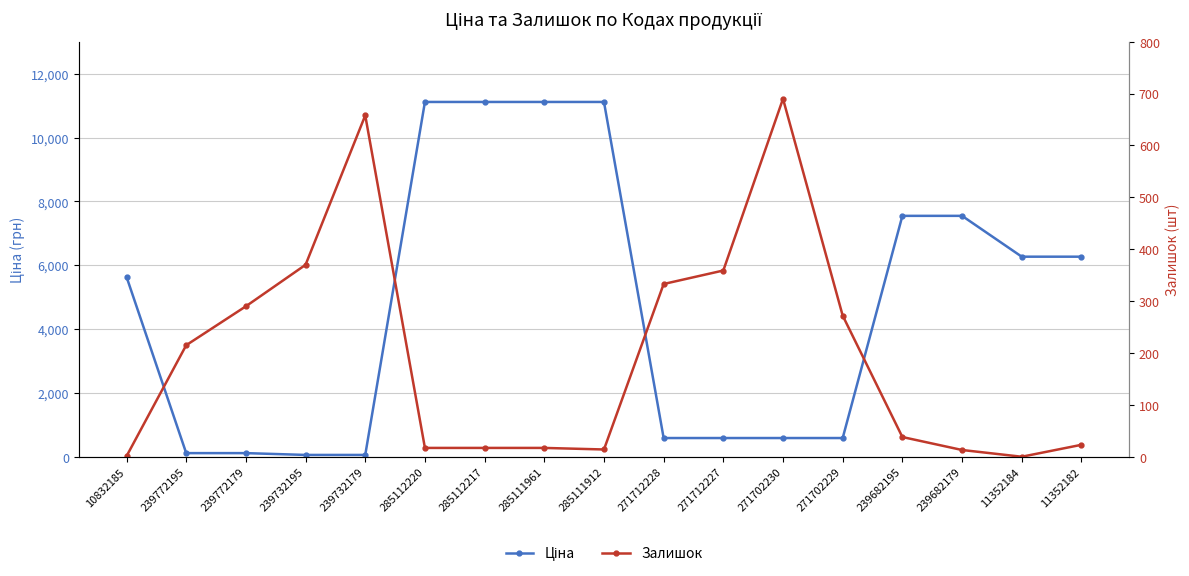

At which label does Ціна reach its peak?

285112220